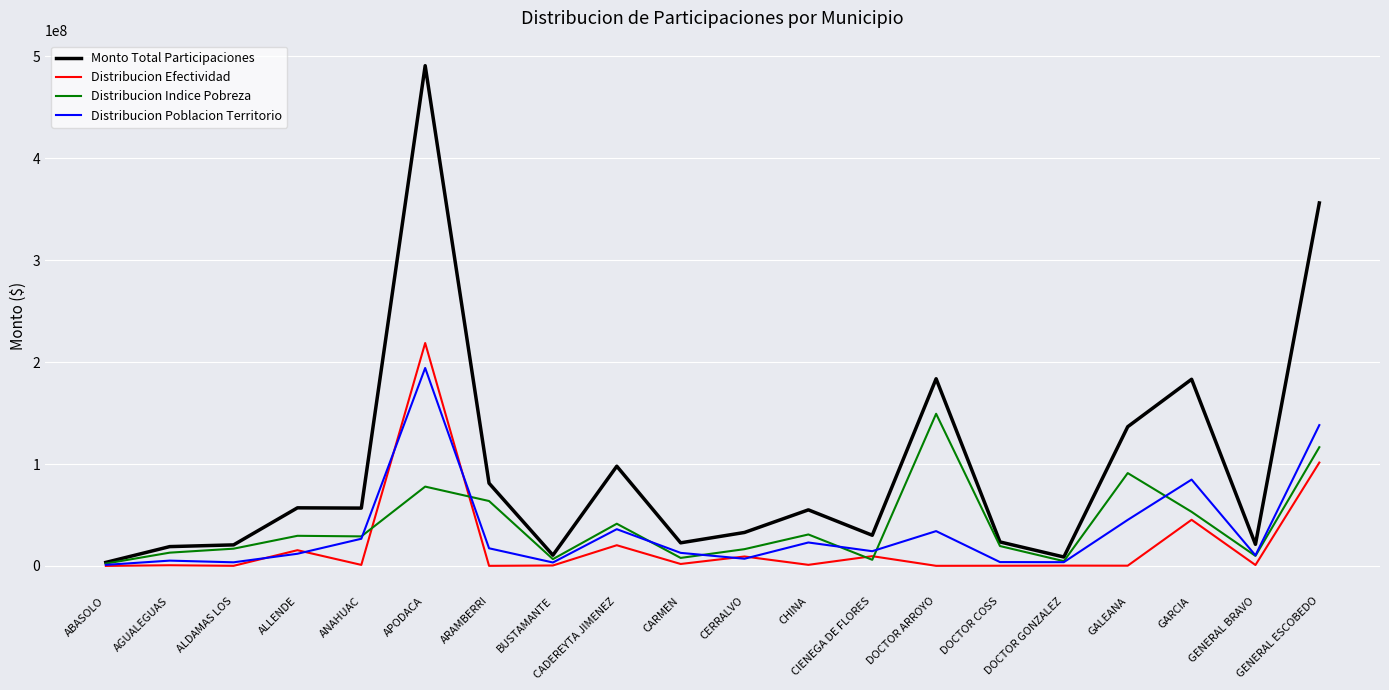

True or false: Distribucion Efectividad has more than 0 points higher than both neighbors.

True